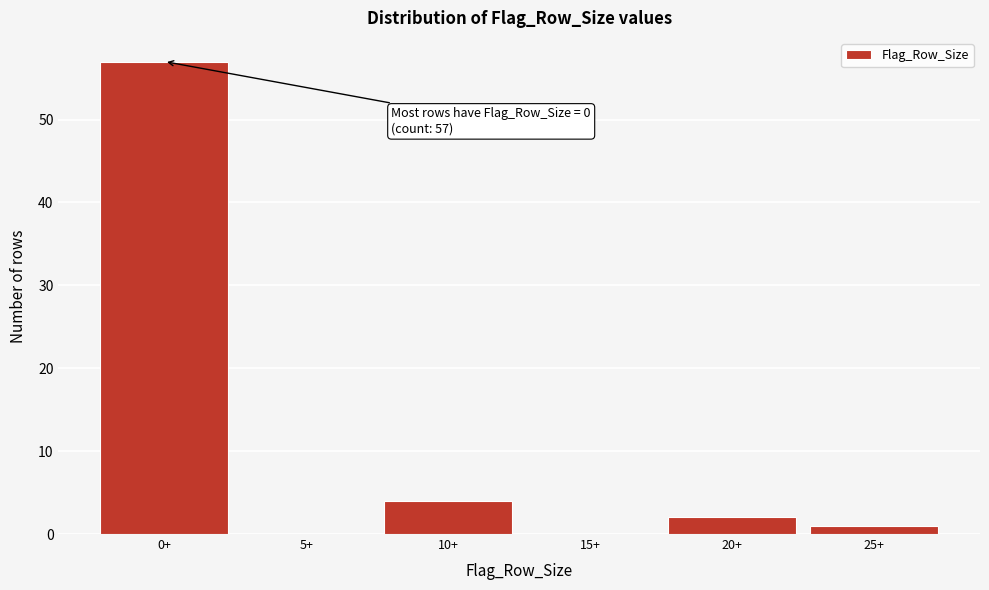

Reading right to left, extract all data points from this chart.

25+=1	20+=2	15+=0	10+=4	5+=0	0+=57